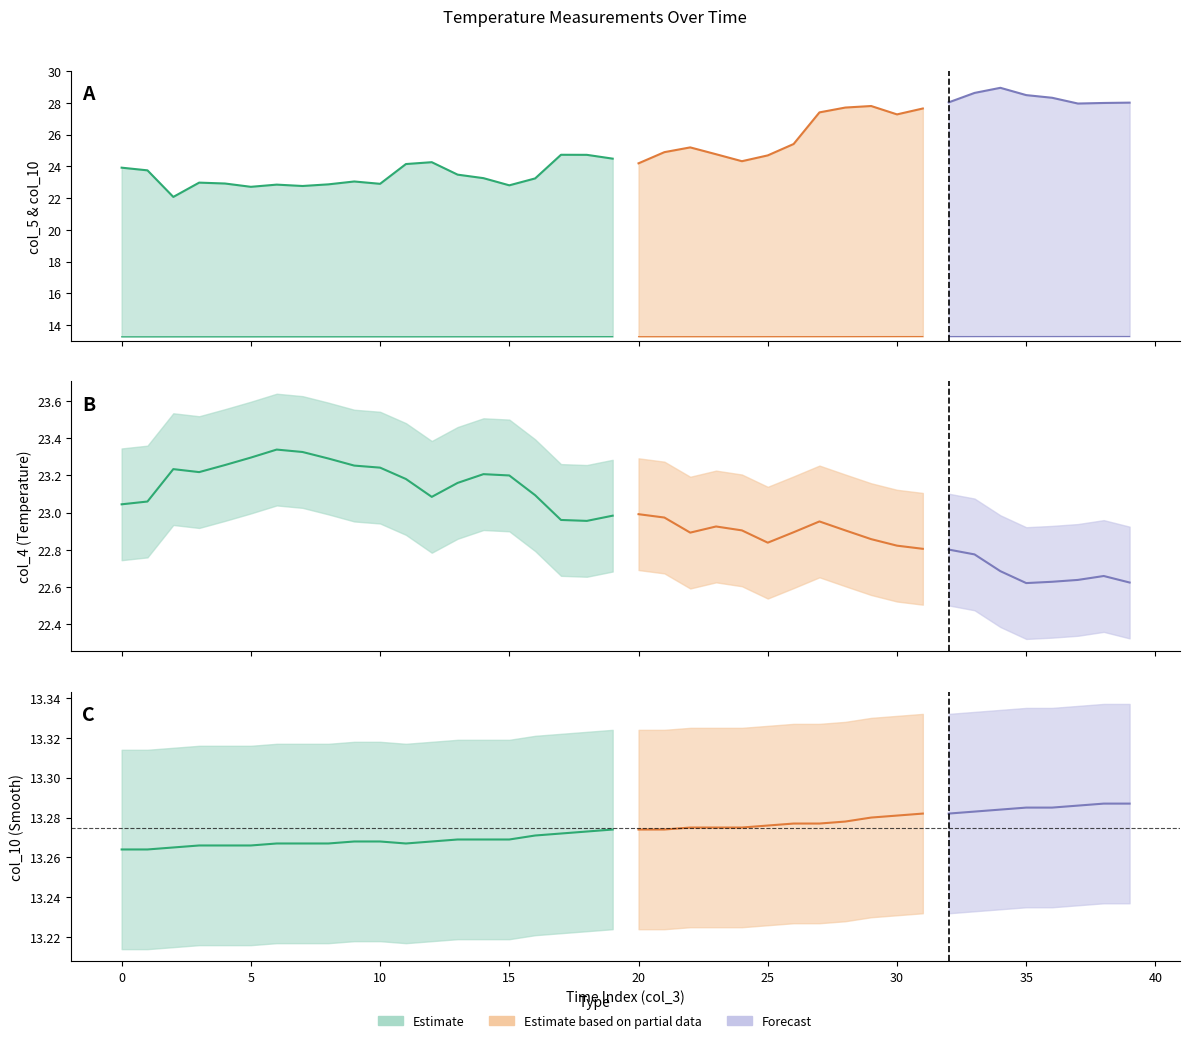

List the labels in order of col_4 value, largest first.

6, 7, 5, 8, 4, 9, 10, 2, 3, 14, 15, 11, 13, 16, 12, 1, 0, 20, 19, 21, 17, 18, 27, 23, 24, 28, 26, 22, 29, 25, 30, 31, 32, 33, 34, 38, 37, 36, 39, 35